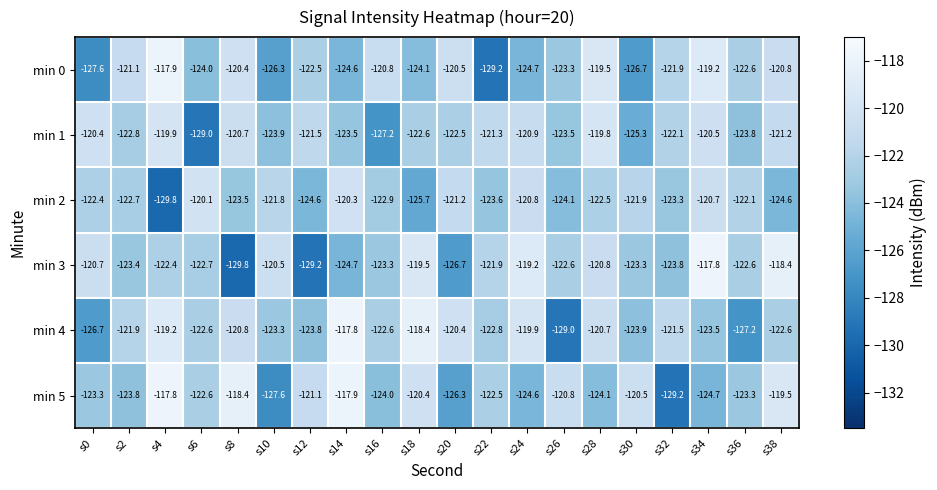

What is the total value across all series at s24?

-730.1